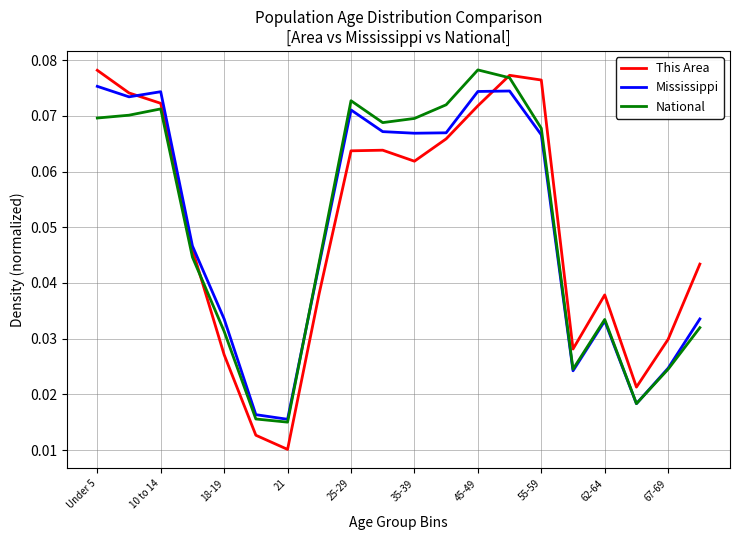

Which series has the widest spread of values?

This Area